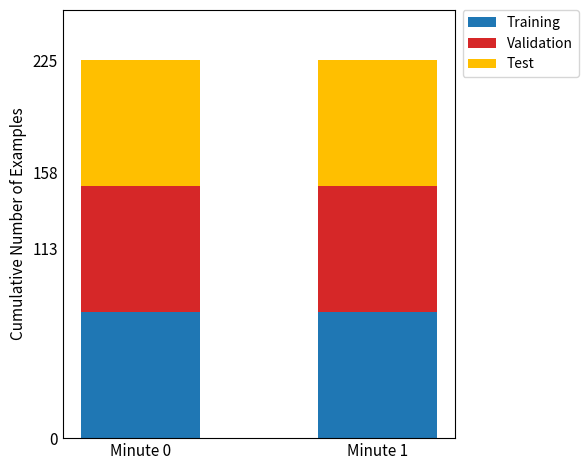

What is the sum of the Training values at Minute 1 and Minute 0?

150.2